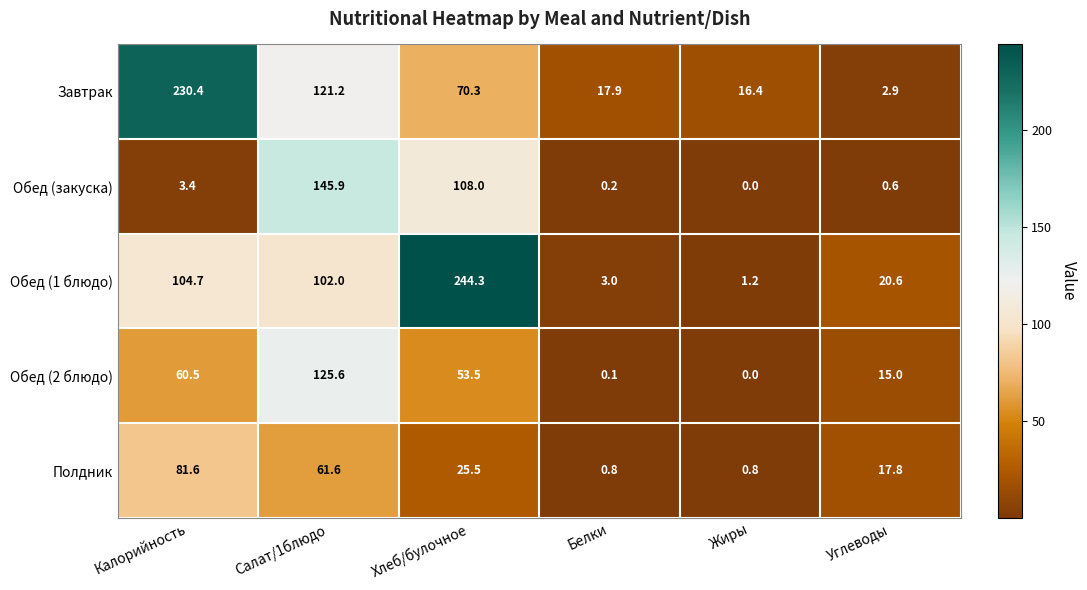

Which series has the largest range (max minus min)?

Обед (1 блюдо)